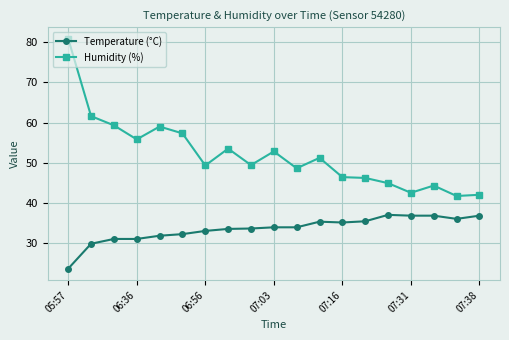

True or false: Humidity (%) and Temperature (°C) intersect in this chart.

False